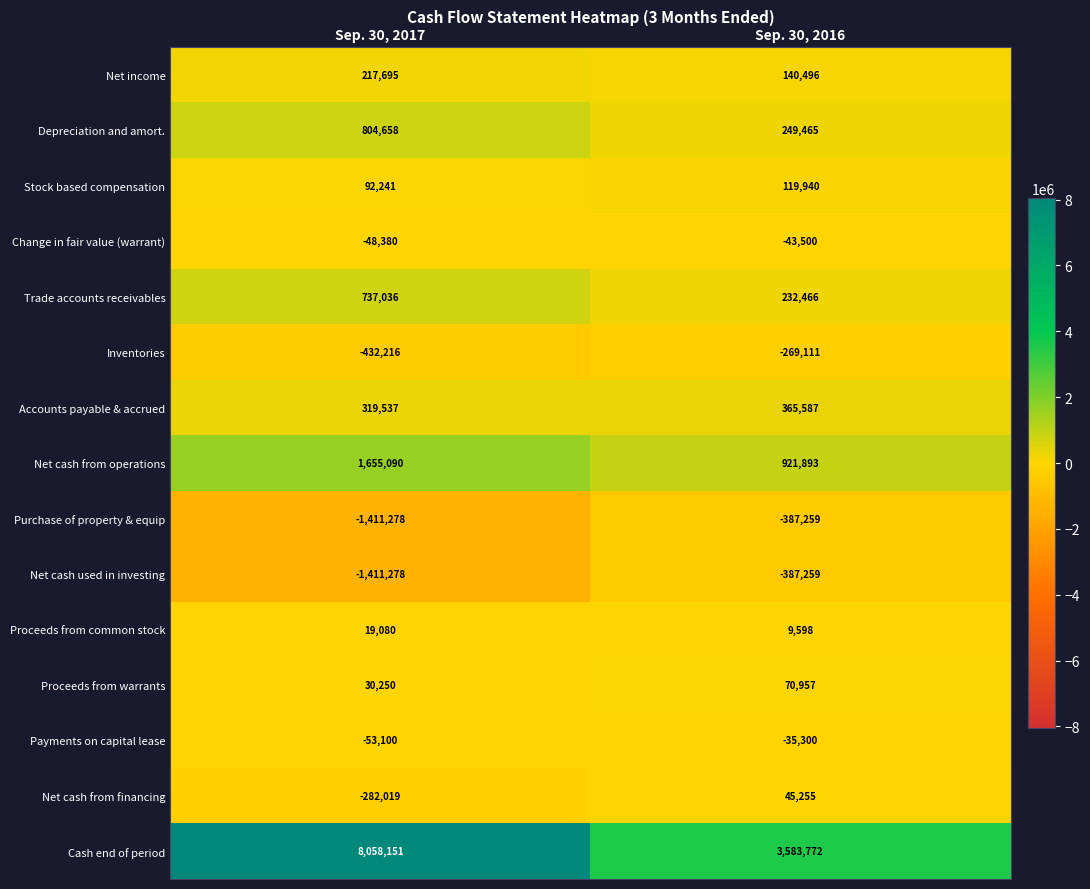

Which category has the highest value across all series?

Sep. 30, 2017